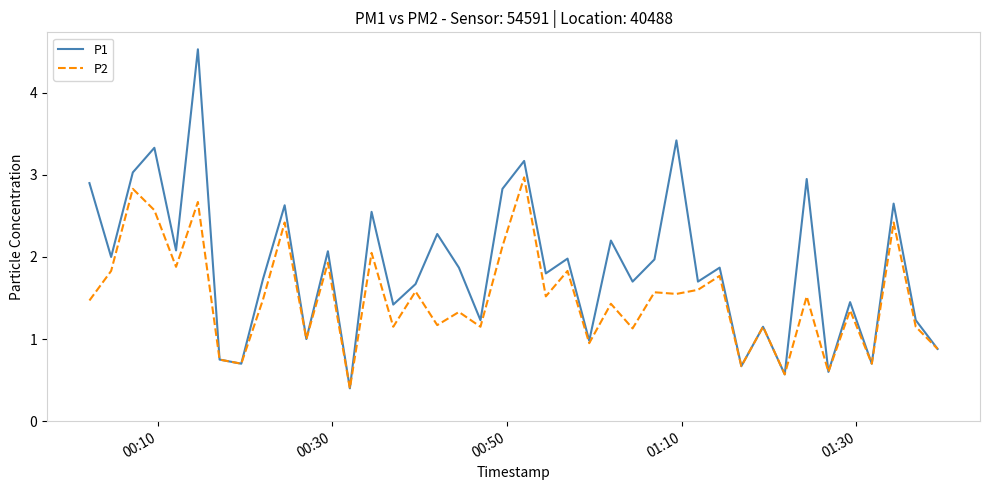

What are all the series names shown in the legend?

P1, P2